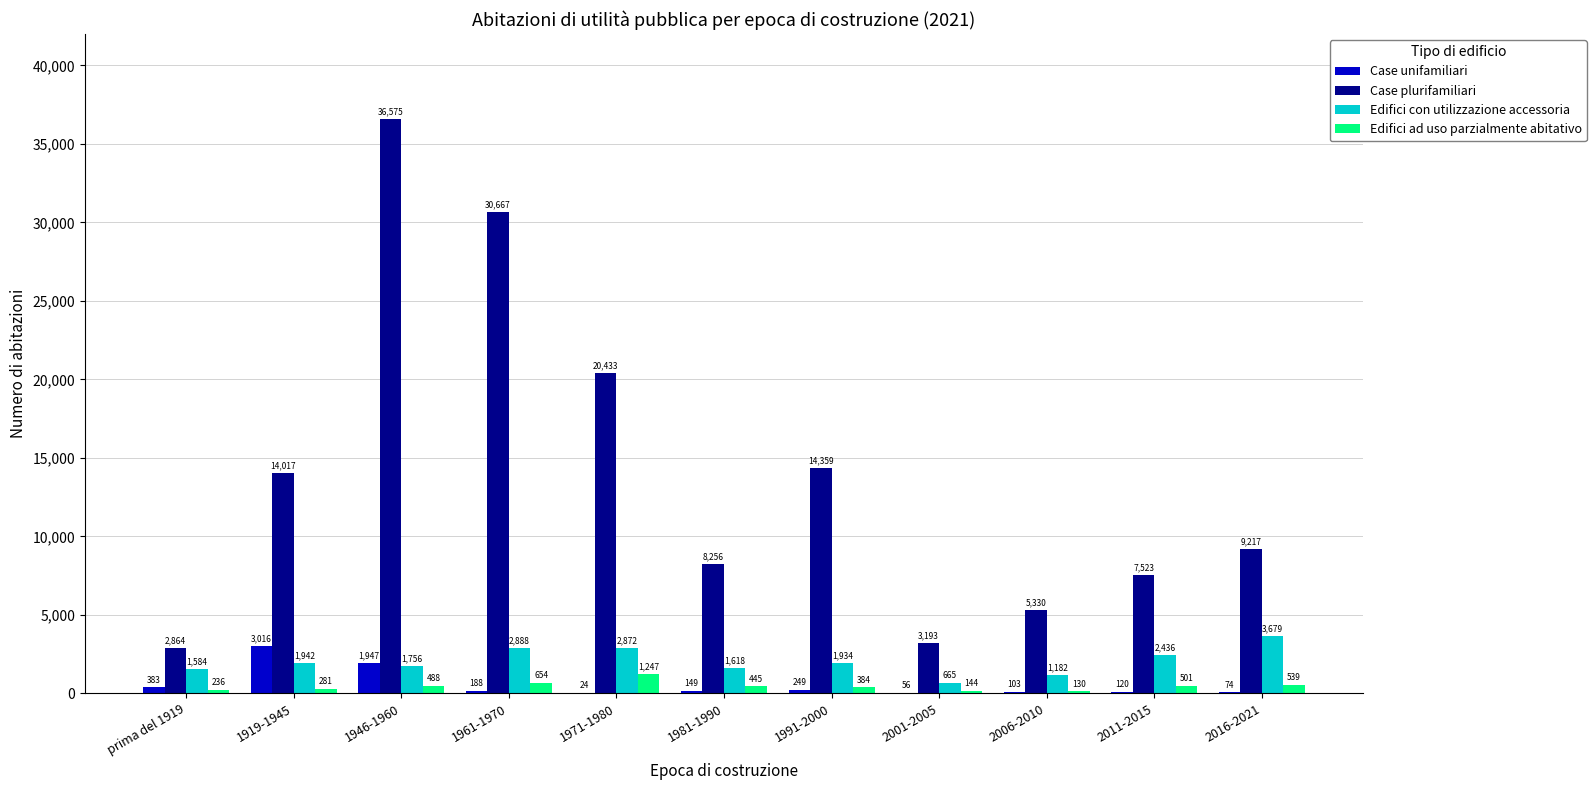

Reading left to right, list all the values displayed in this chart.

Case unifamiliari: 383	3016	1947	188	24	149	249	56	103	120	74
Case plurifamiliari: 2864	14017	36575	30667	20433	8256	14359	3193	5330	7523	9217
Edifici con utilizzazione accessoria: 1584	1942	1756	2888	2872	1618	1934	665	1182	2436	3679
Edifici ad uso parzialmente abitativo: 236	281	488	654	1247	445	384	144	130	501	539